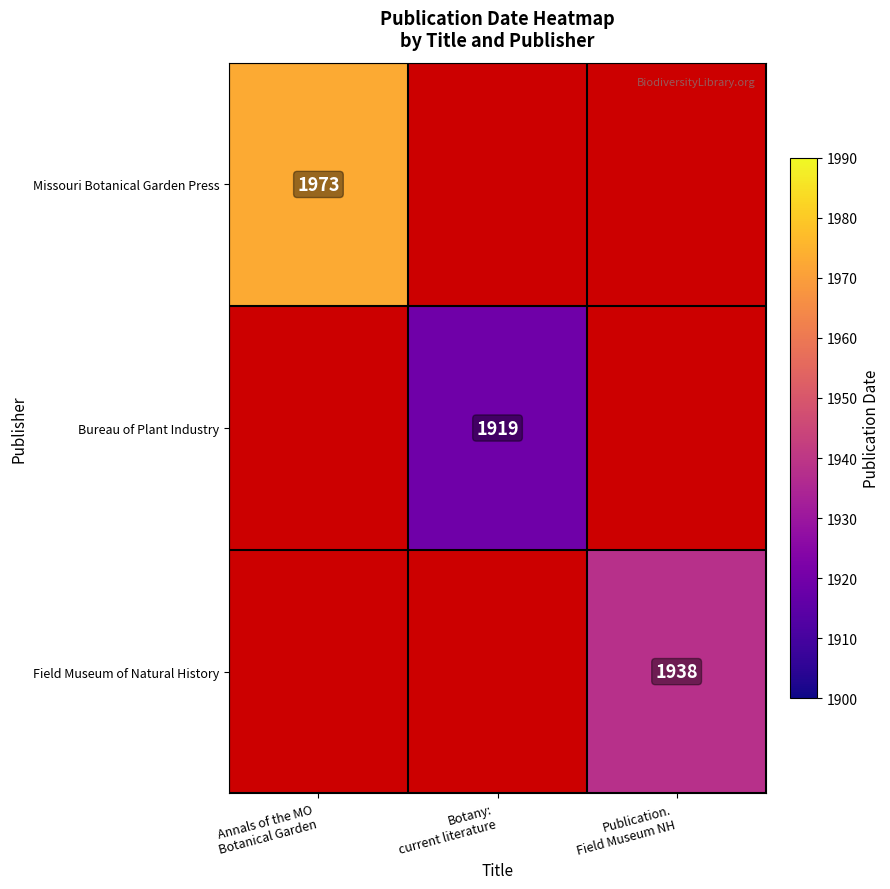

At how many categories does at least one series exceed 1935?

2